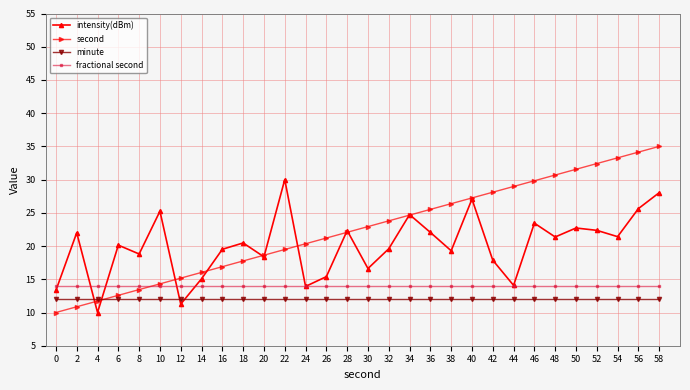

At 38, list the series in order from smallest to largest.

minute, fractional second, intensity(dBm), second